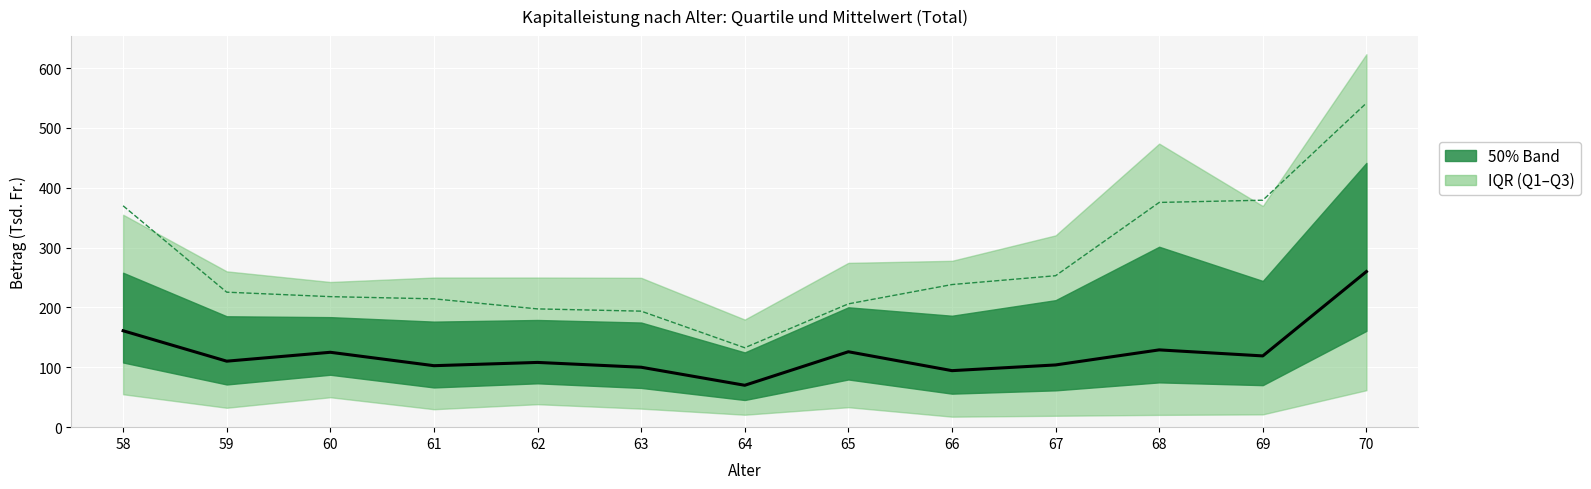

List the series in order of their overall mean, highest first.

Mittelwert, Median